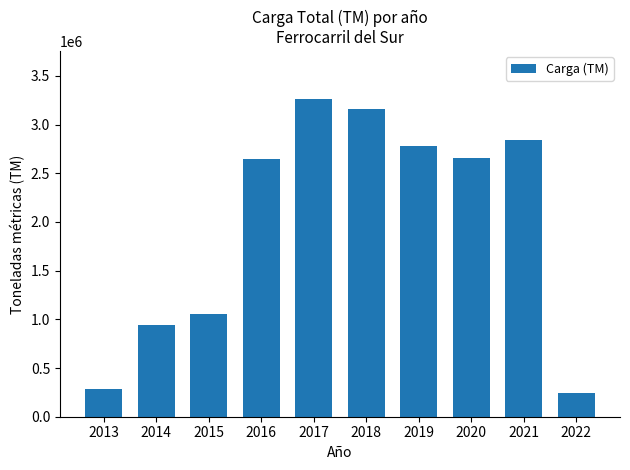

What is the difference between the values at 2021 and 2015?

1786231.7